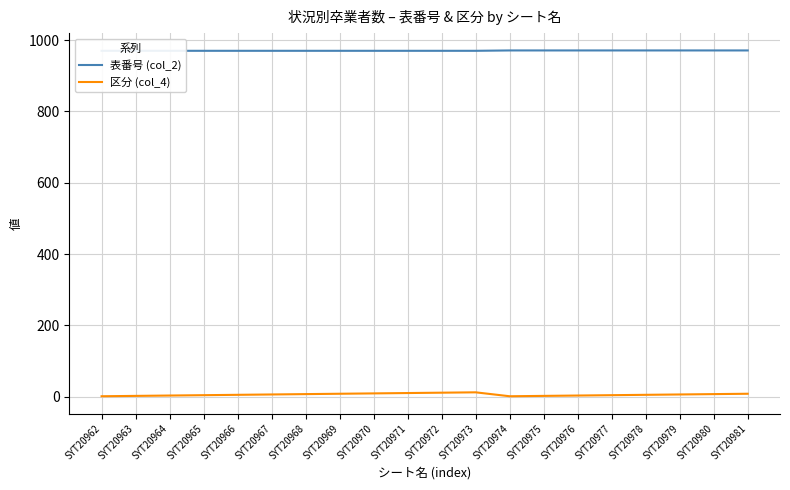

True or false: 区分 (col_4) has a value of 3 at SYT20975.

False